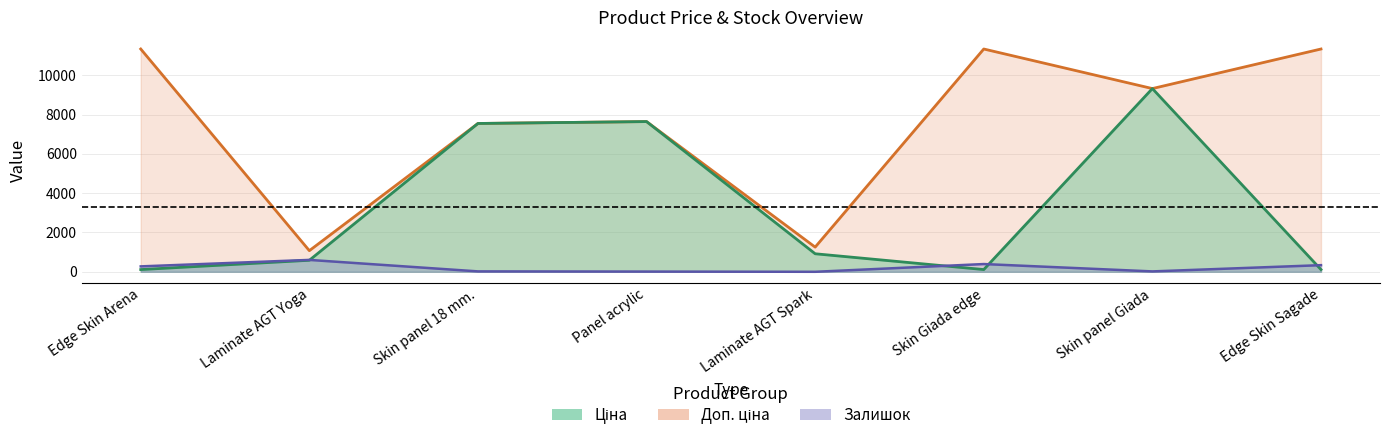

What is the value of the Доп. ціна point at the 8th from the left?

11334.0